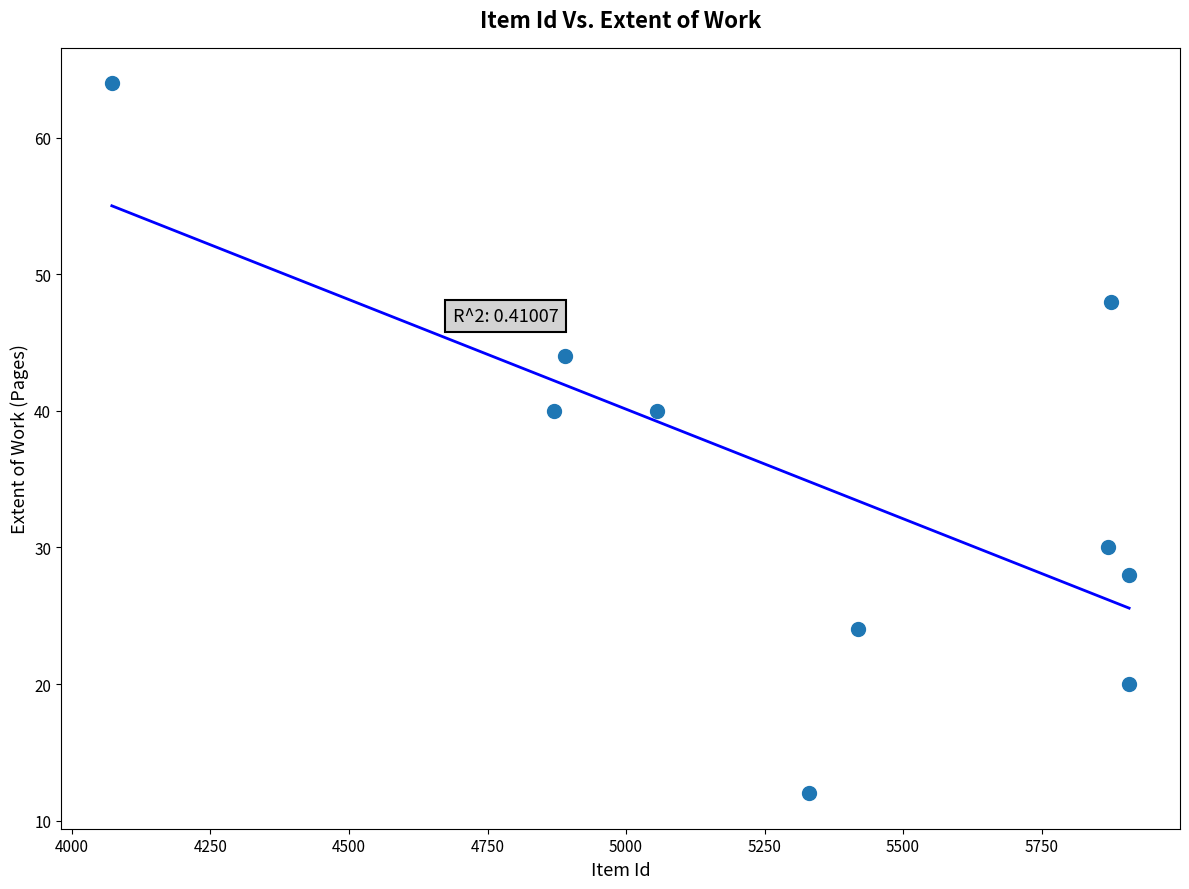

What is the average Y value?

35